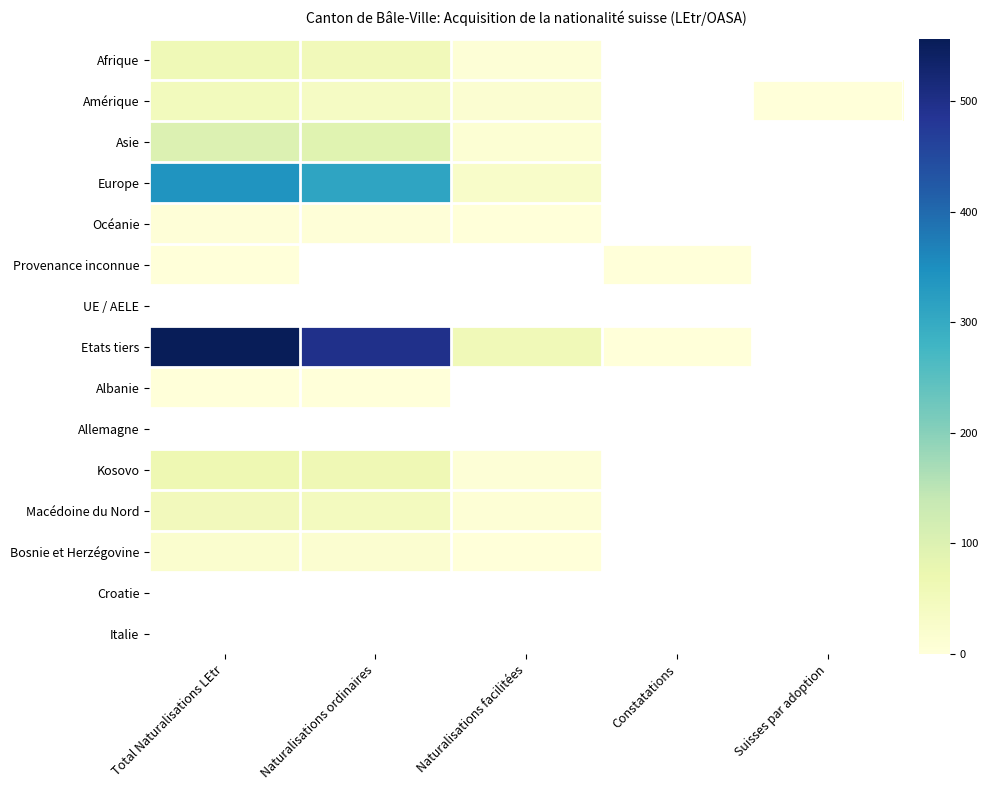

Rank the categories by Asie value from highest to lowest.

Total Naturalisations LEtr, Naturalisations ordinaires, Naturalisations facilitées, Constatations, Suisses par adoption